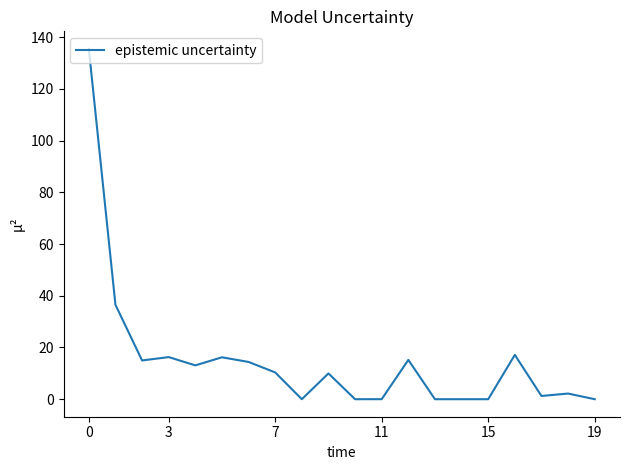

What is the difference between the maximum and minimum values?

135.5